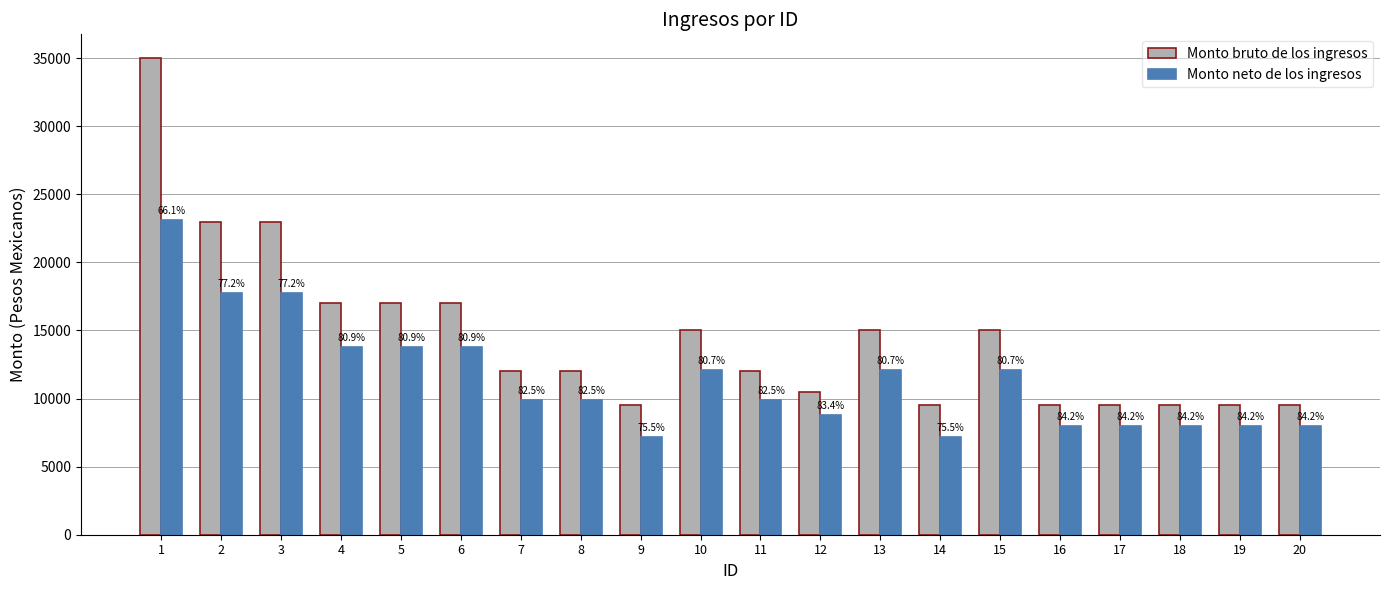

How many groups of bars are there?

20